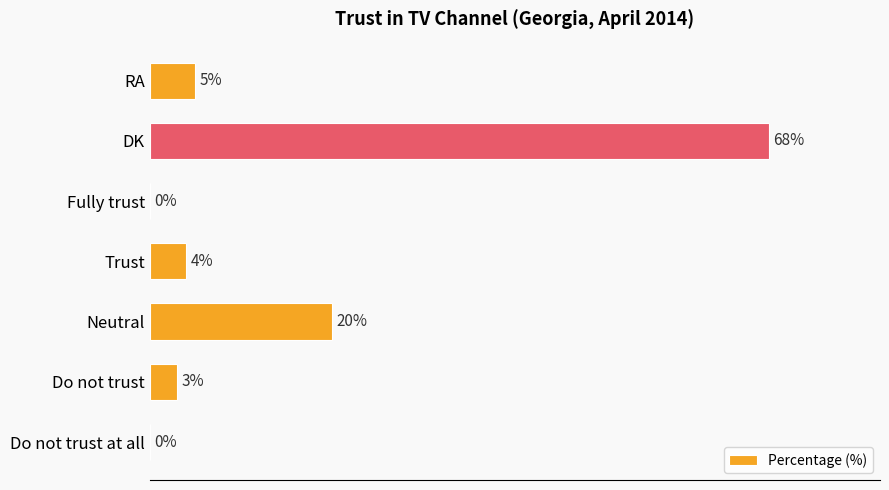

Are the bars horizontal?

Yes